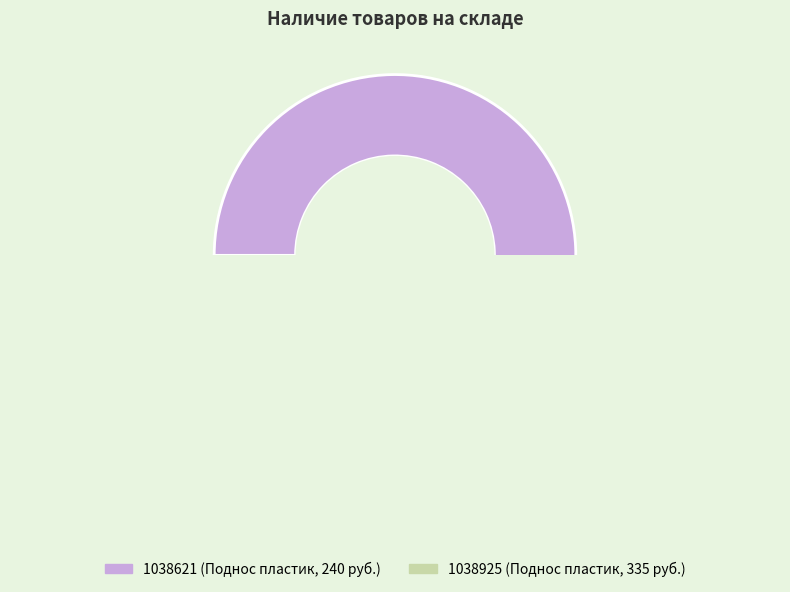

To the nearest percent, what portion does 1038925 represent?

1%